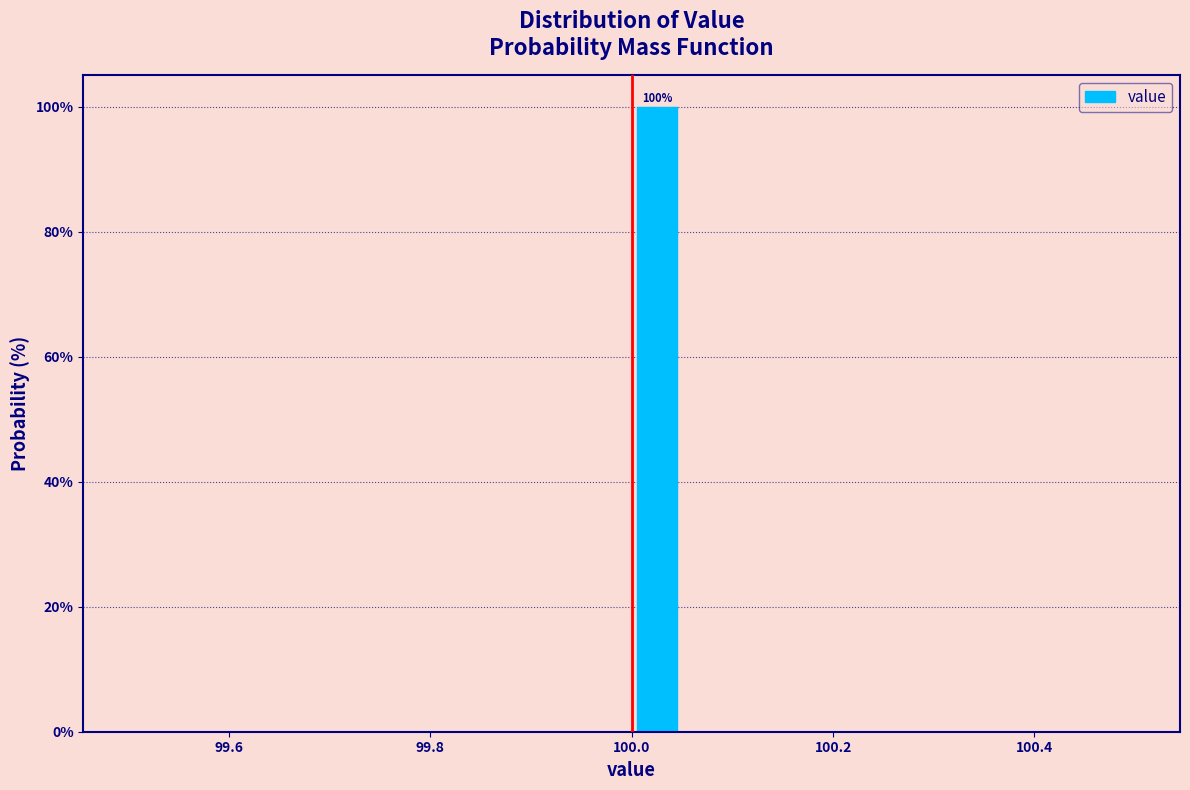

Around what value on the x-axis is the tallest bar? Give the approximate position of its centre, as read against the axis.

100.02